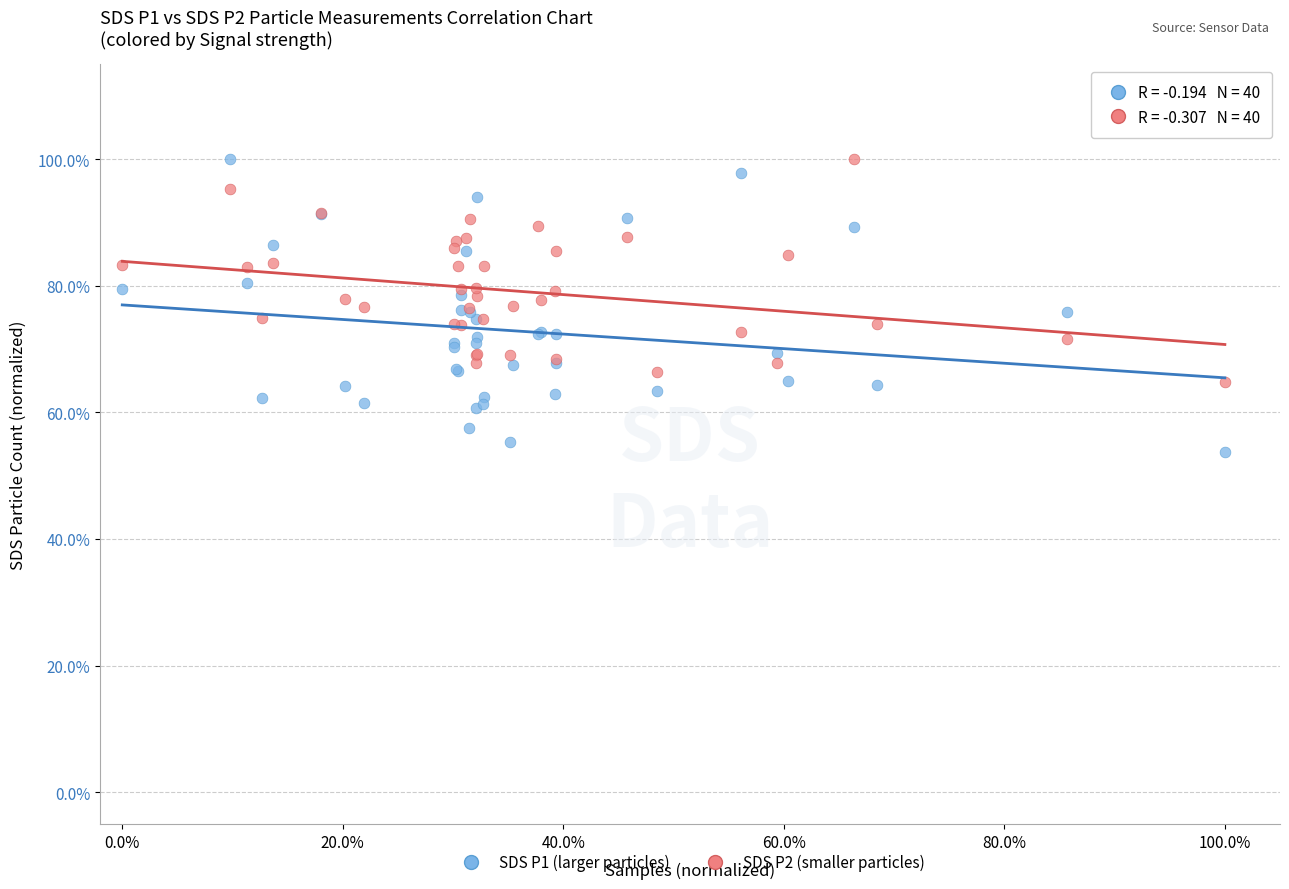

What are all the series names shown in the legend?

SDS P1 (larger particles), SDS P2 (smaller particles)